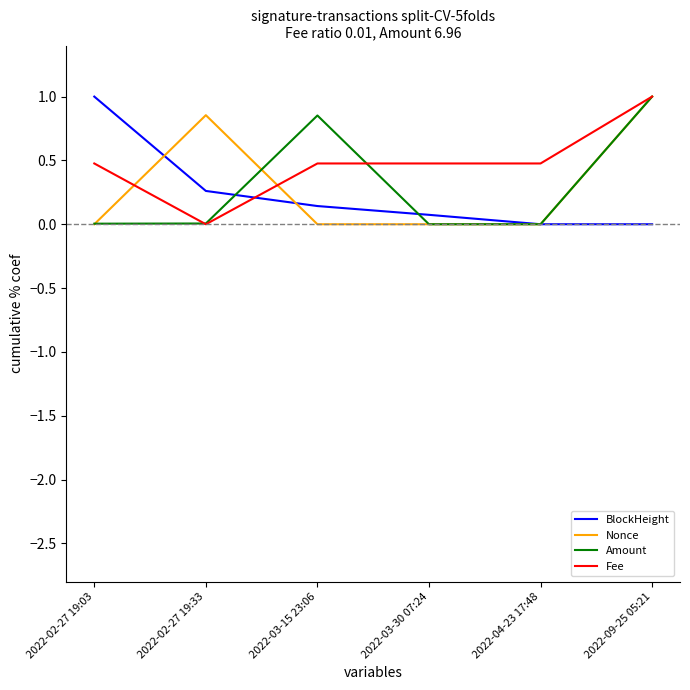

What is the total value across all series at 2022-03-30 07:24?

0.6